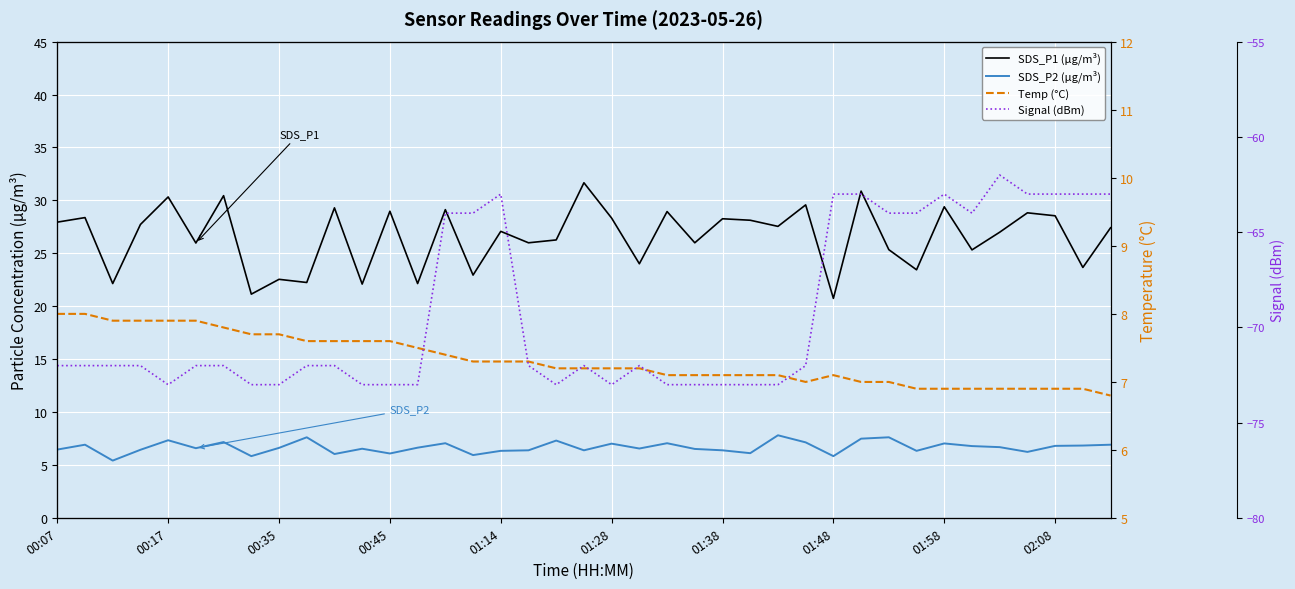

What is the minimum value for Signal (dBm)?

-73.0